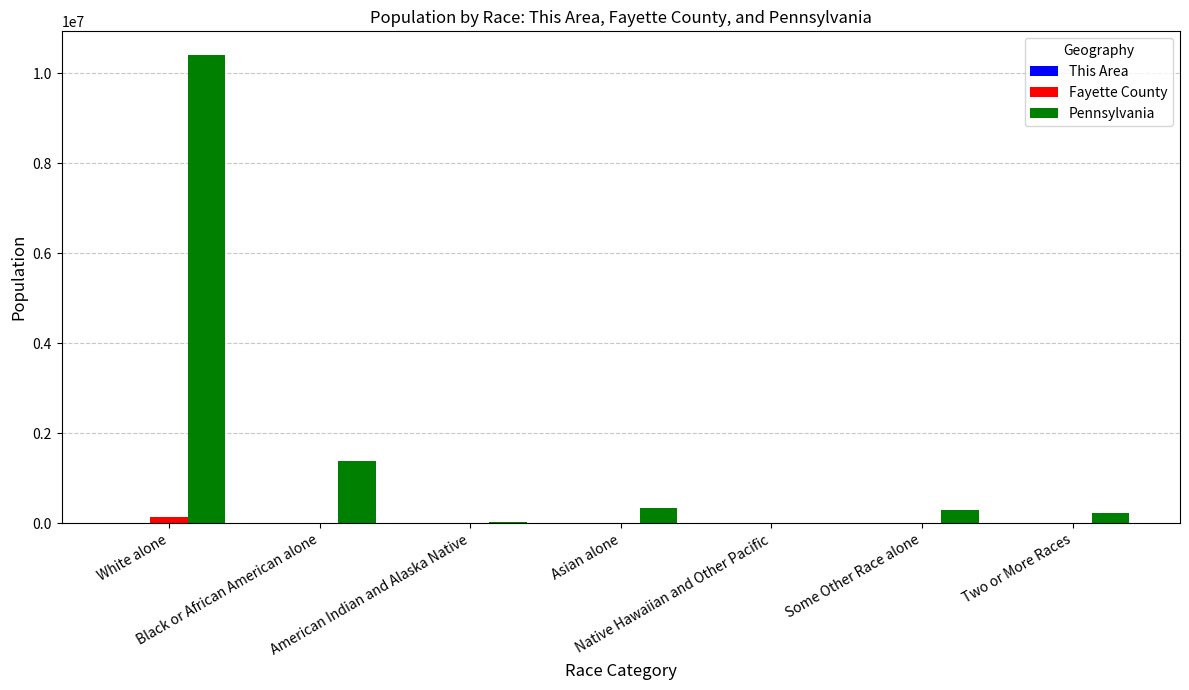

How many data points does each series have?

7